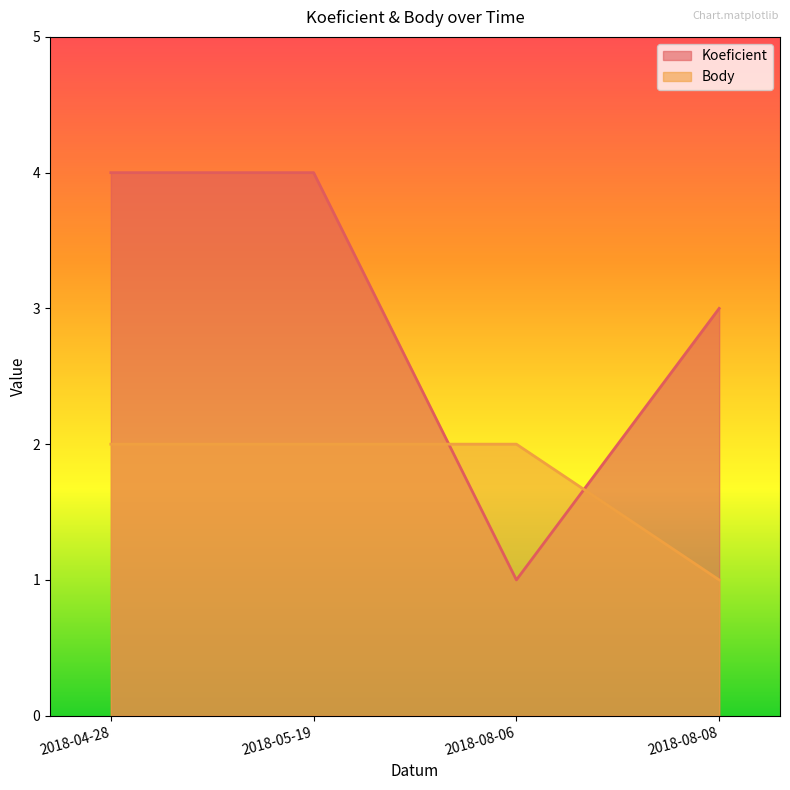

What is the total value across all series at 2018-08-08?

4